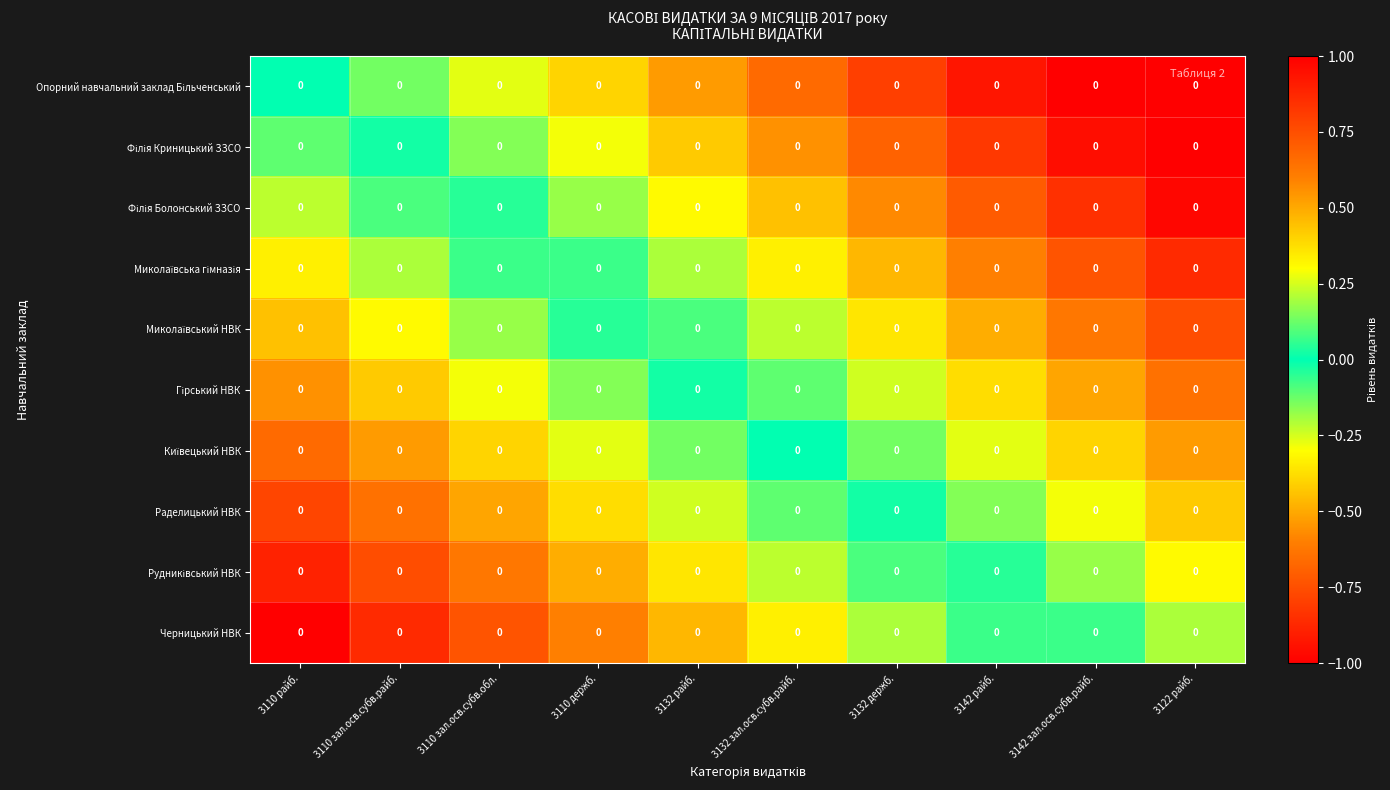

At which category does the chart reach its minimum across all series?

3122 райб.